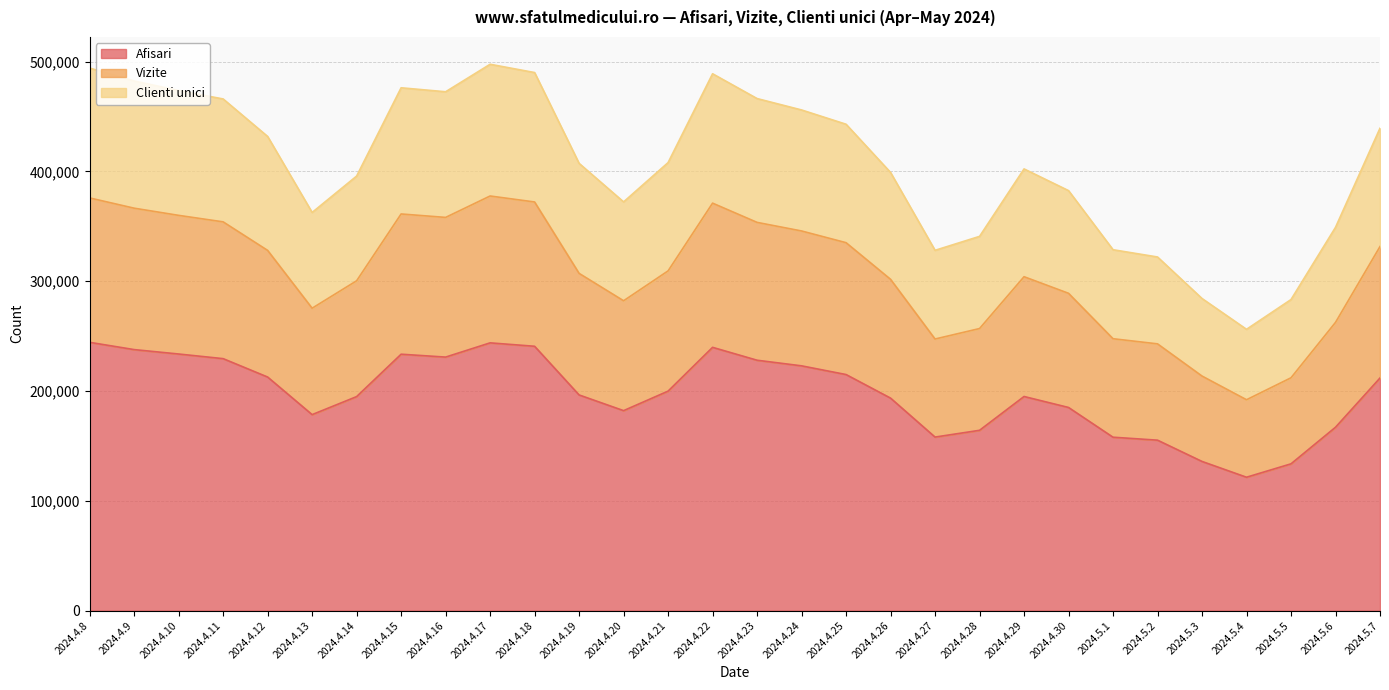

What is the maximum value for Afisari?

244295